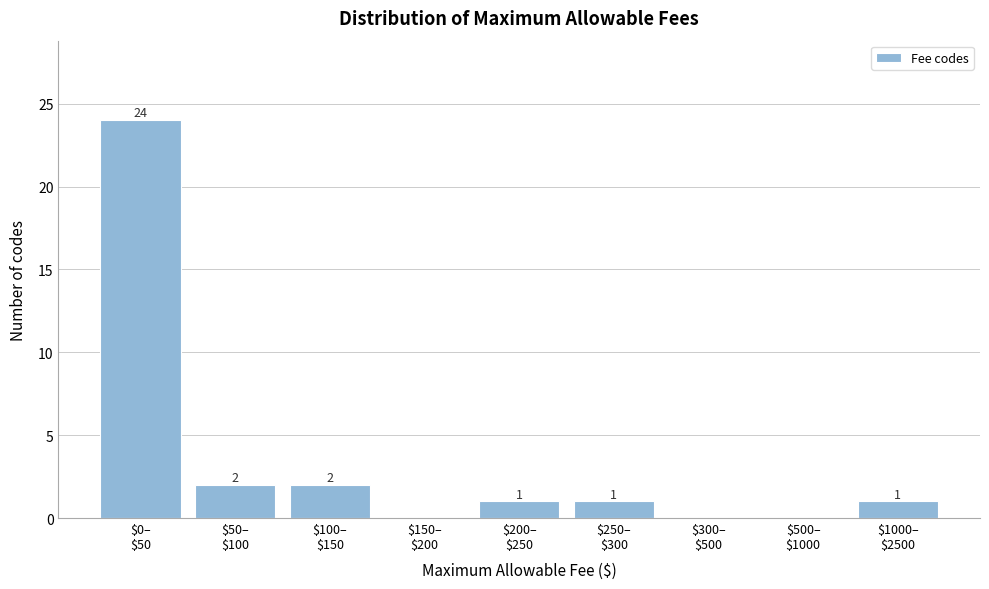

What is the sum of all values?

31